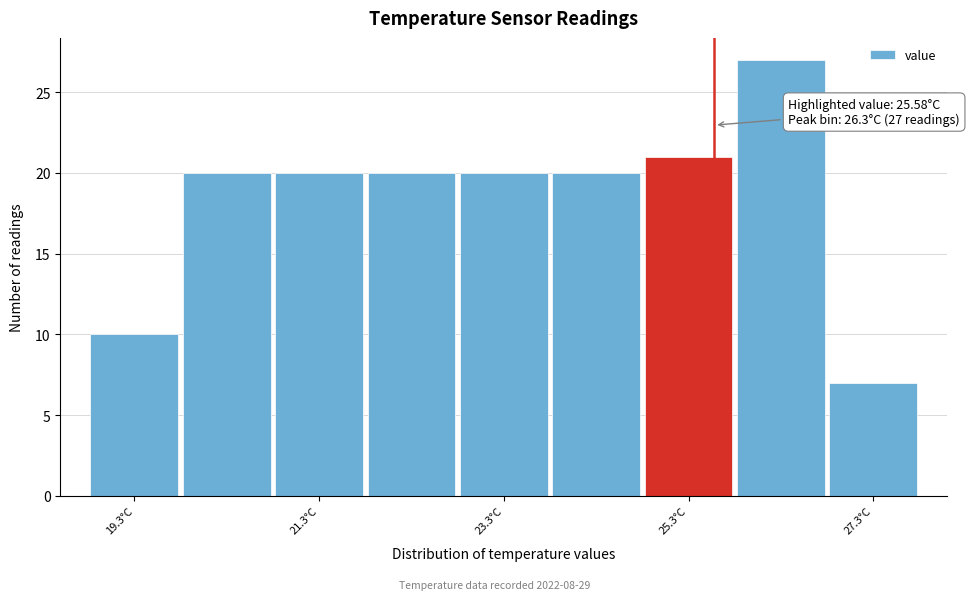

Which range on the x-axis has the tallest bar?

25.8 to 26.8